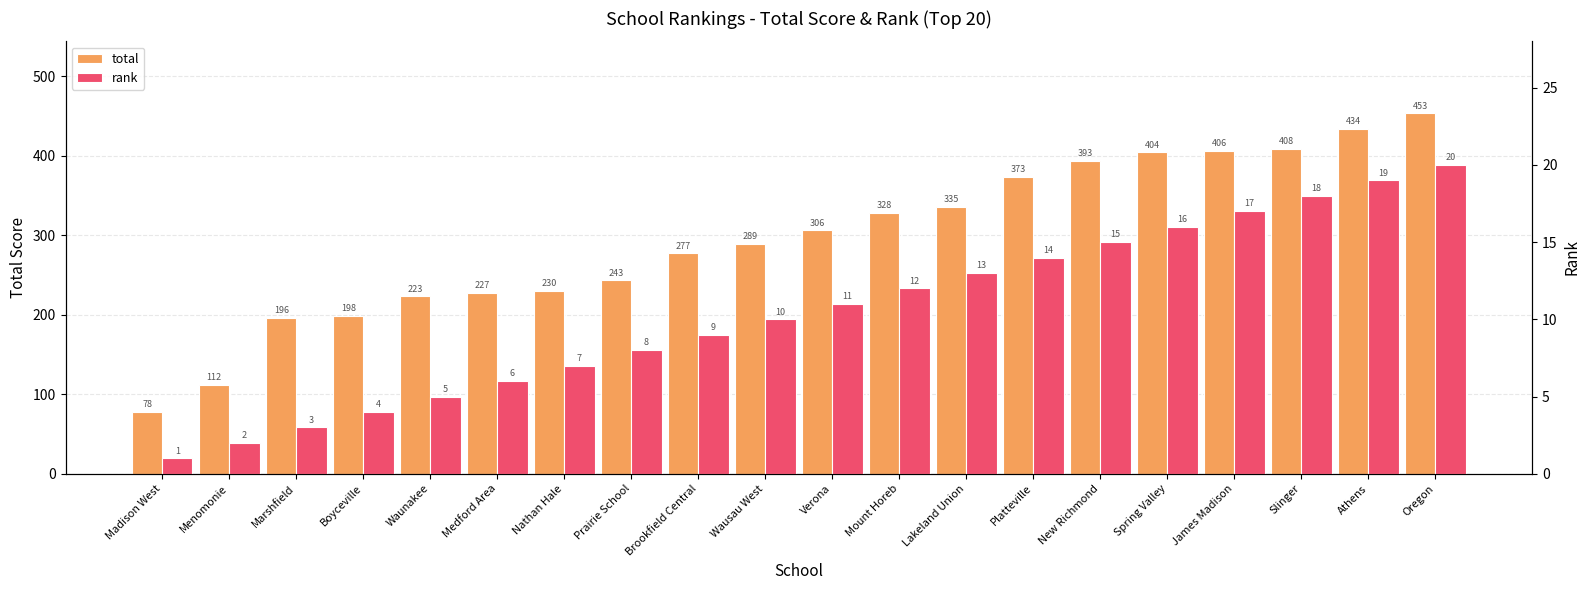

Reading left to right, transcribe all the data shown in this chart.

total: 78	112	196	198	223	227	230	243	277	289	306	328	335	373	393	404	406	408	434	453
rank: 1	2	3	4	5	6	7	8	9	10	11	12	13	14	15	16	17	18	19	20